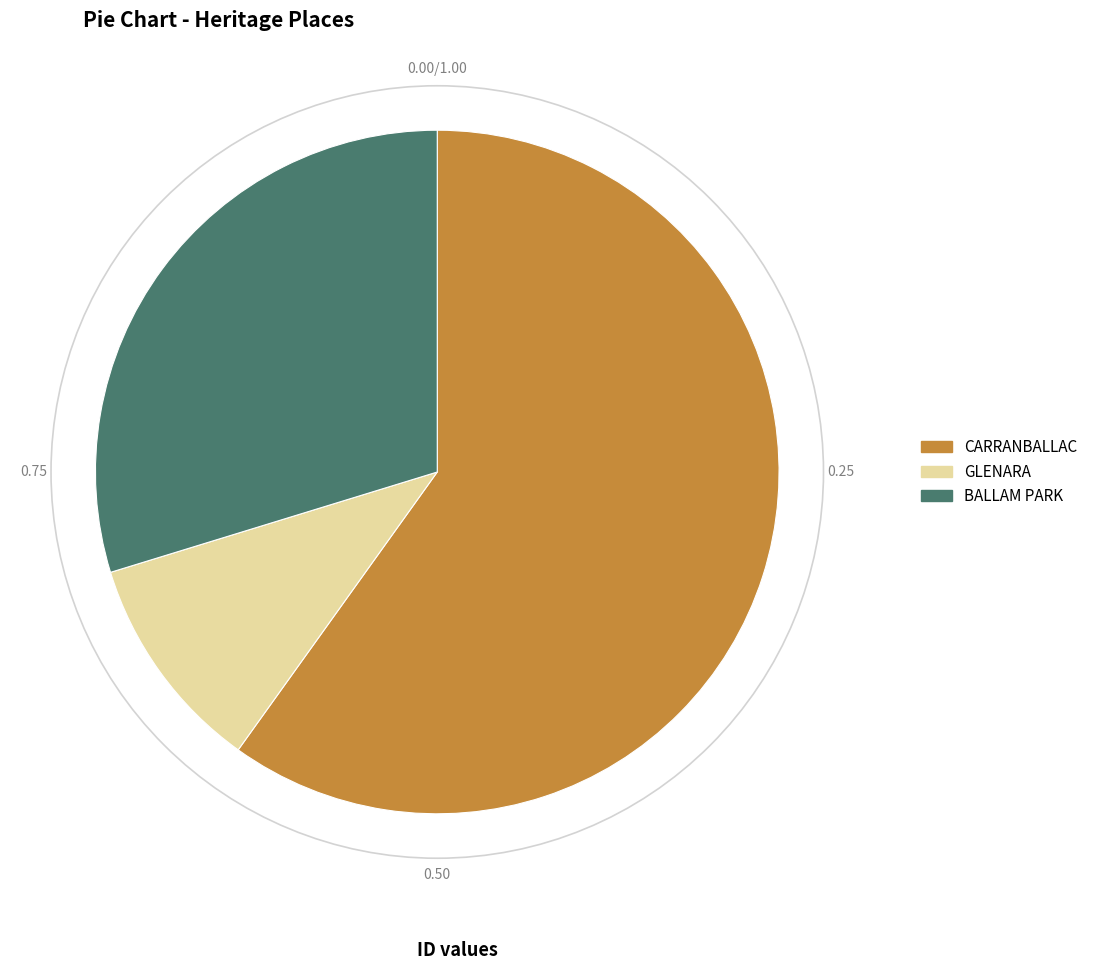

Between CARRANBALLAC and GLENARA, which is larger?

CARRANBALLAC